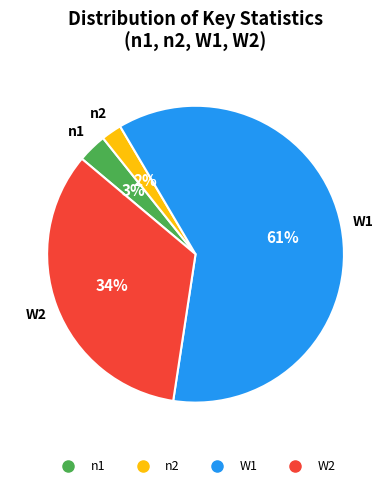

To the nearest percent, what is the average slice percentage?

25%